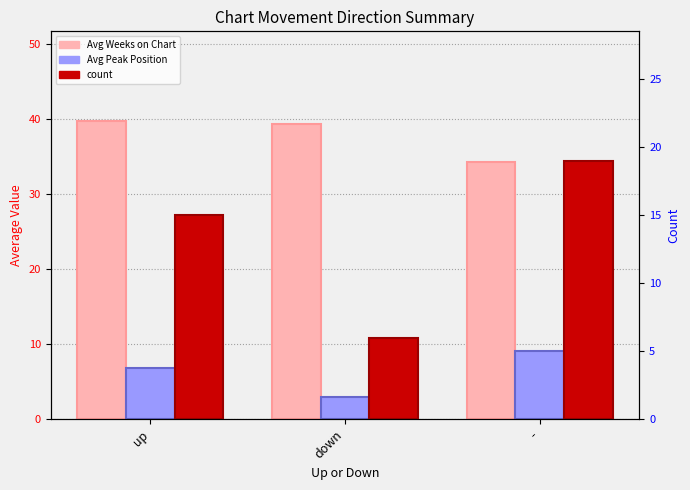

Rank the categories by Avg Weeks on Chart value from highest to lowest.

up, down, -